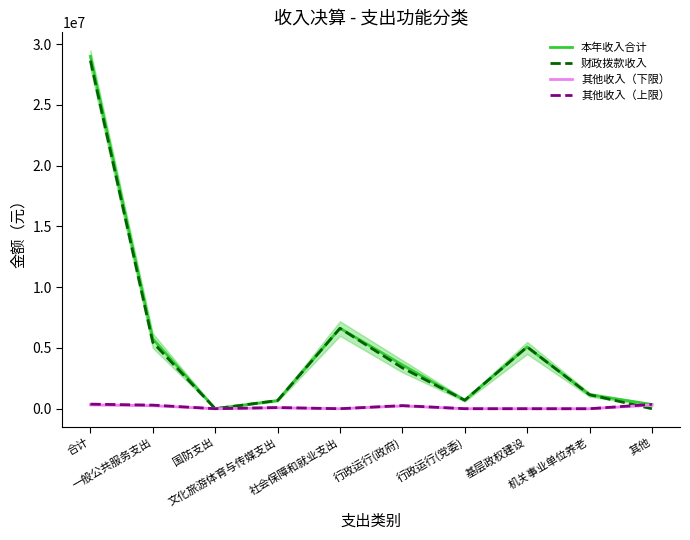

What is the total value across all series at 社会保障和就业支出?

13250790.9